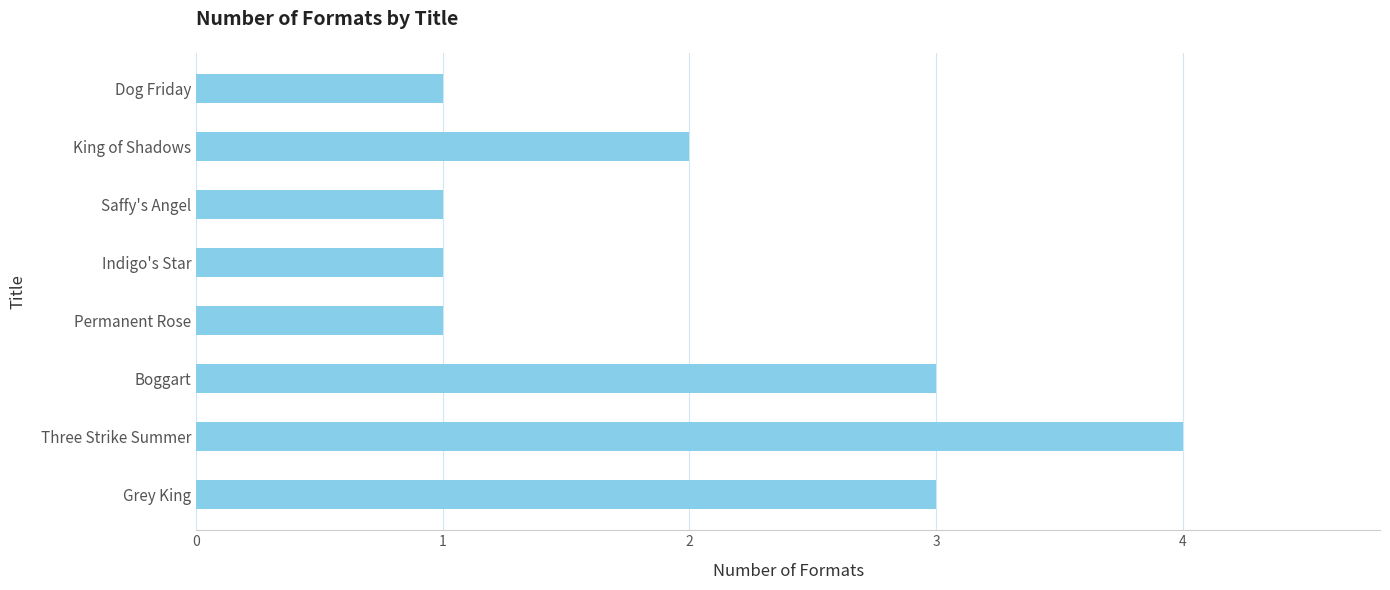

Read the value at Boggart.

3